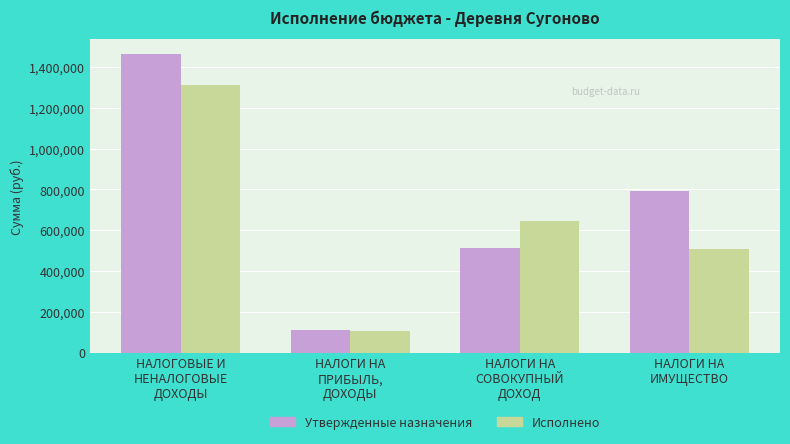

What is the approximate value of Исполнено at НАЛОГОВЫЕ И
НЕНАЛОГОВЫЕ
ДОХОДЫ?

1311351.4